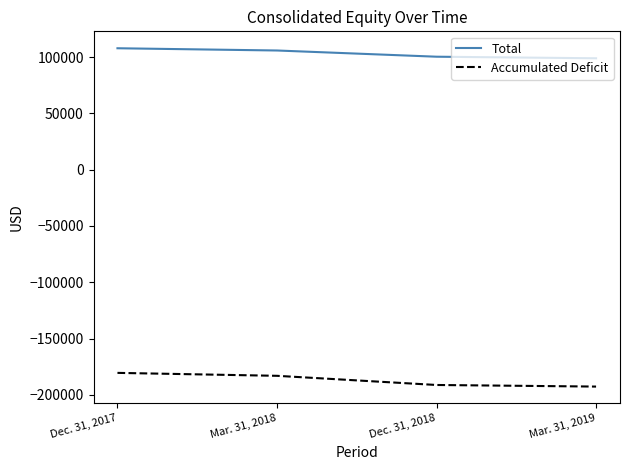

True or false: Total and Accumulated Deficit cross at least once.

False